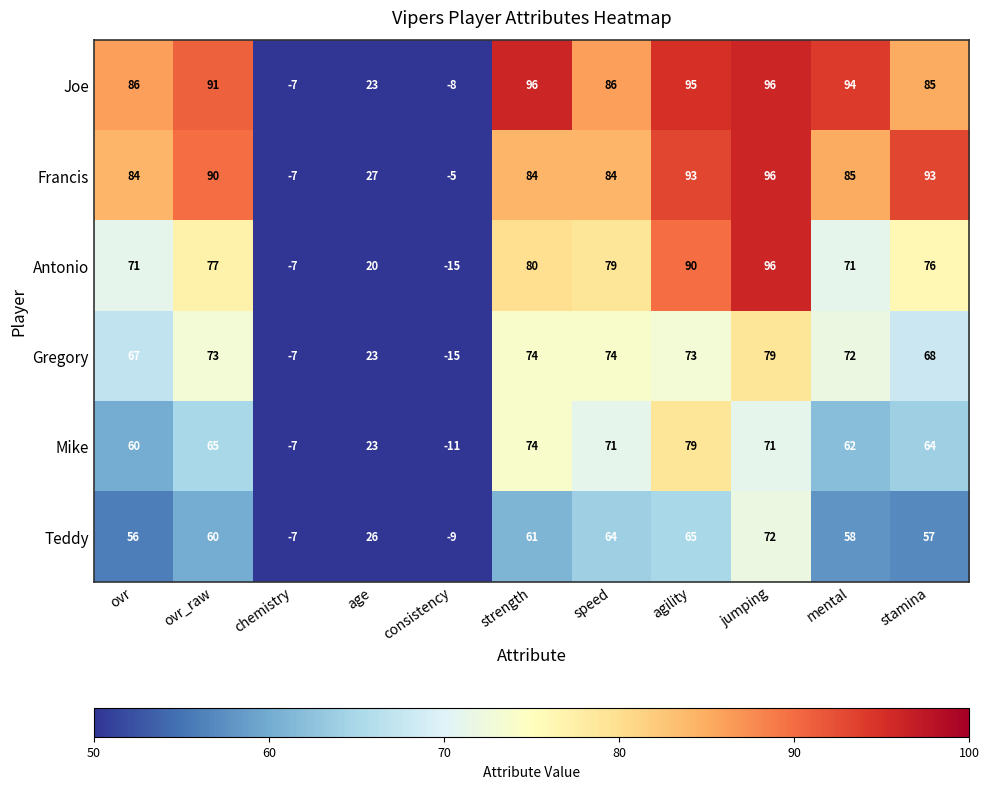

True or false: Gregory has a value of 67 at ovr.

True